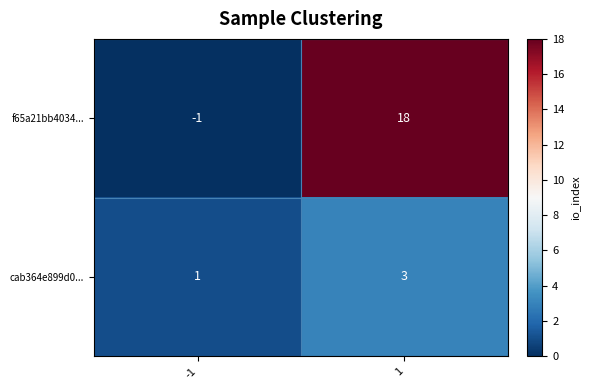

What is the difference between the highest and lowest values at 1?

15